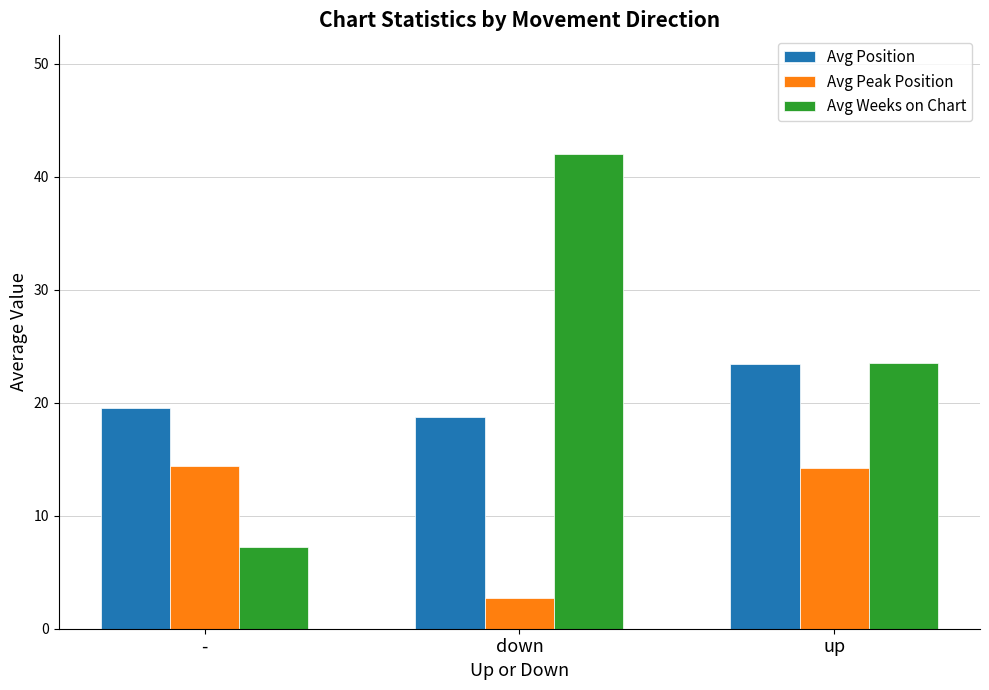

The Avg Weeks on Chart series shows 23.5 at up. True or false?

True